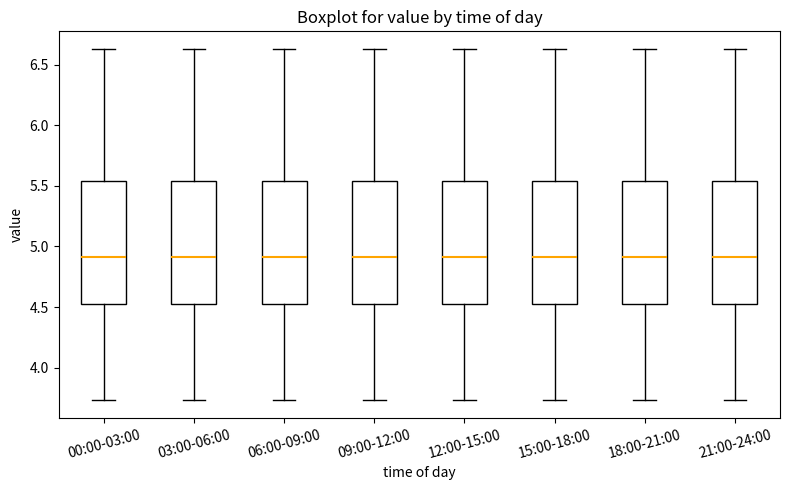

Where is the lower edge of the box for 09:00-12:00 on the y-axis? The values are not printed on the chart, so give them approximately, as read against the axis.

4.50